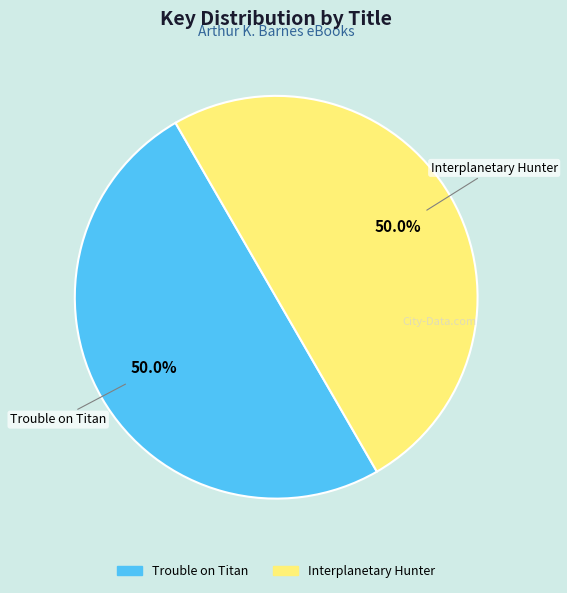

What is the ratio of the value at Trouble on Titan to the value at Interplanetary Hunter?

1.0